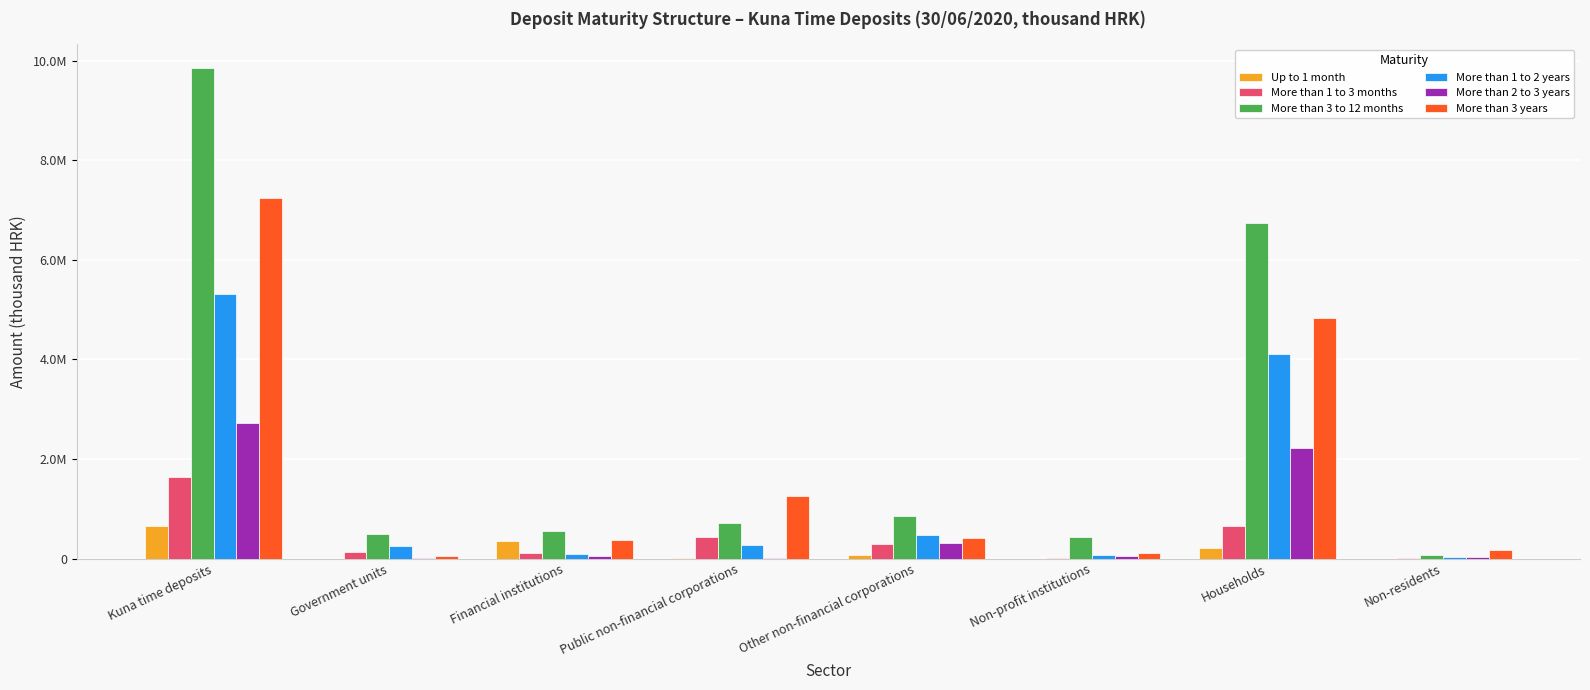

Does the chart contain stacked bars?

No